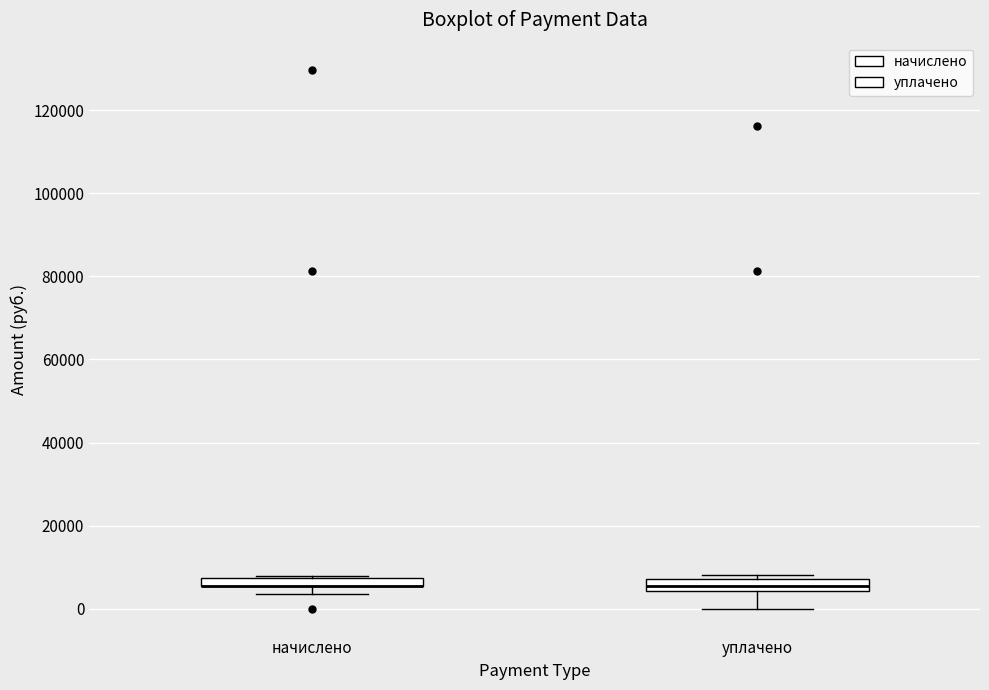

Where is the lower edge of the box for начислено on the y-axis? The values are not printed on the chart, so give them approximately, as read against the axis.

6000